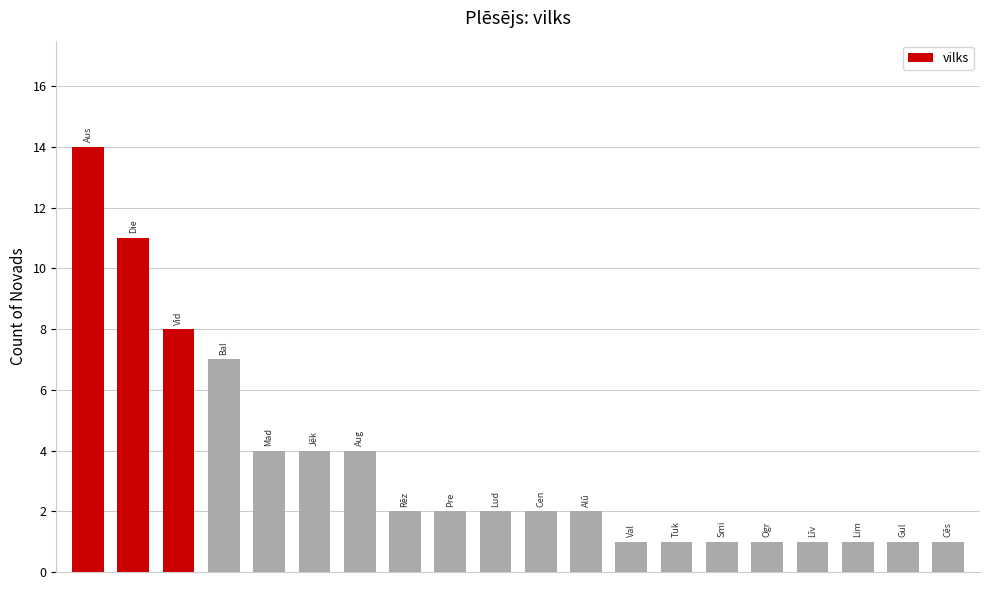

What is the difference between the maximum and second lowest values?

13